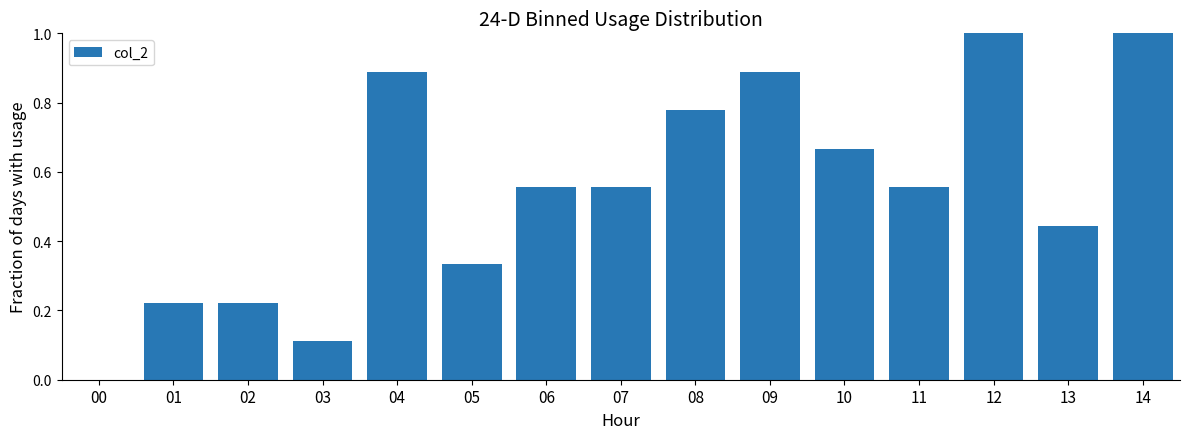

Is it true that the value at 12 is 1.0?

True